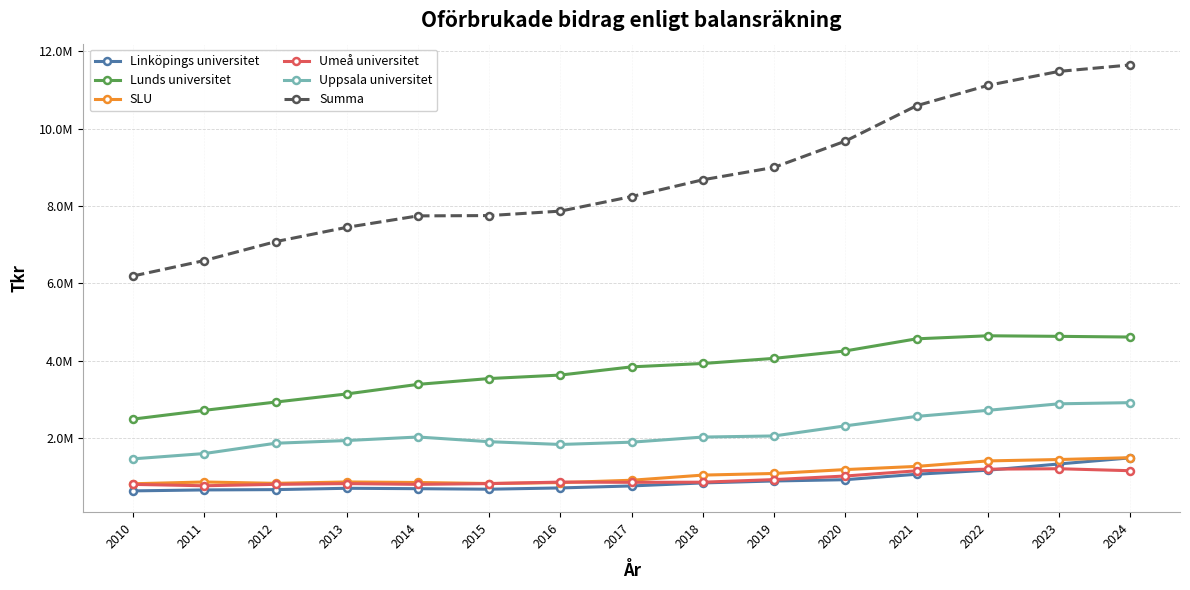

How many intersections are there between Linköpings universitet and Umeå universitet?

1